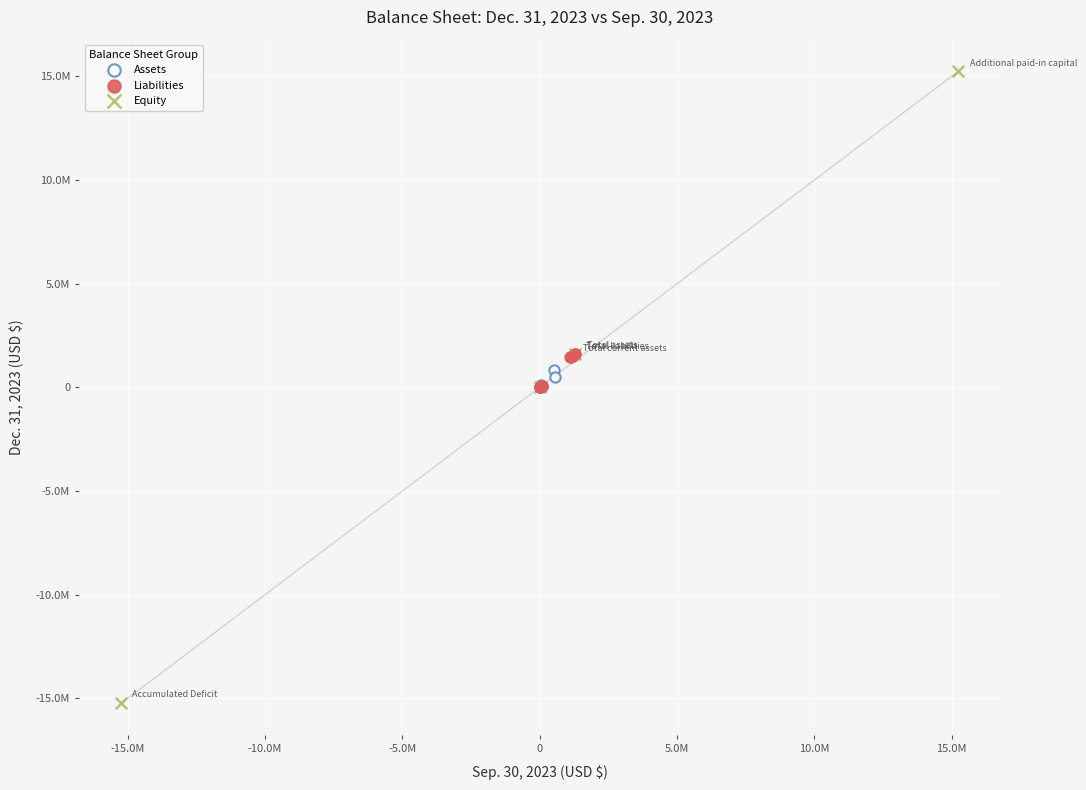

Which series contains the highest Y value?

Equity